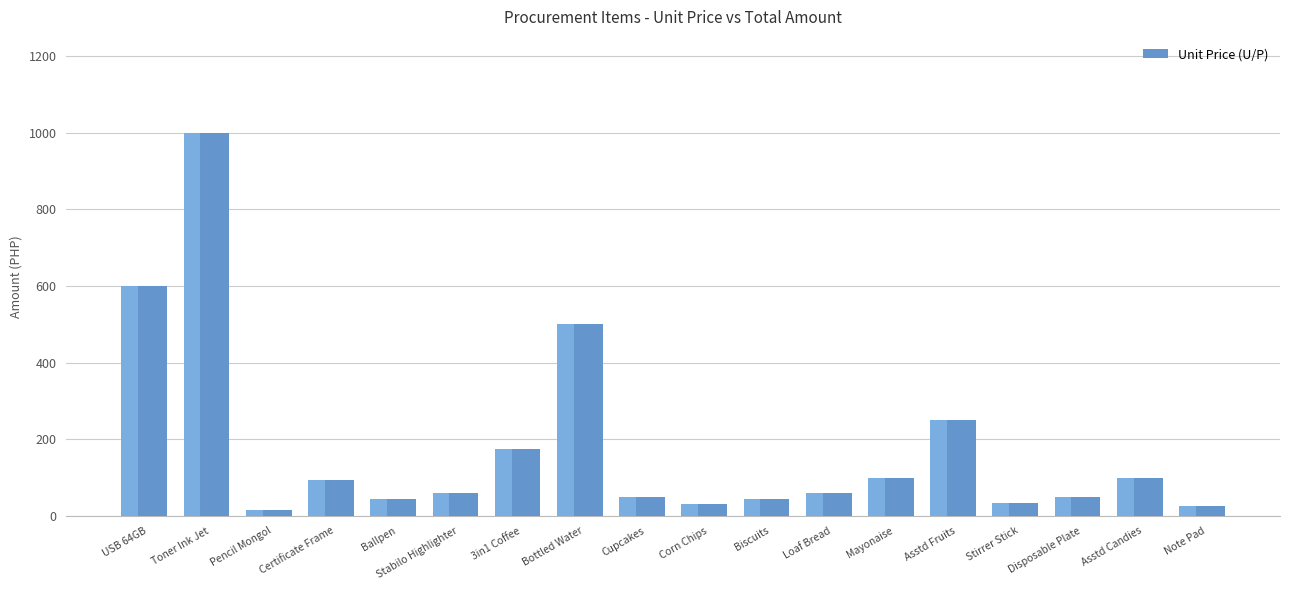

What is the label of the 15th bar from the right?

Certificate Frame